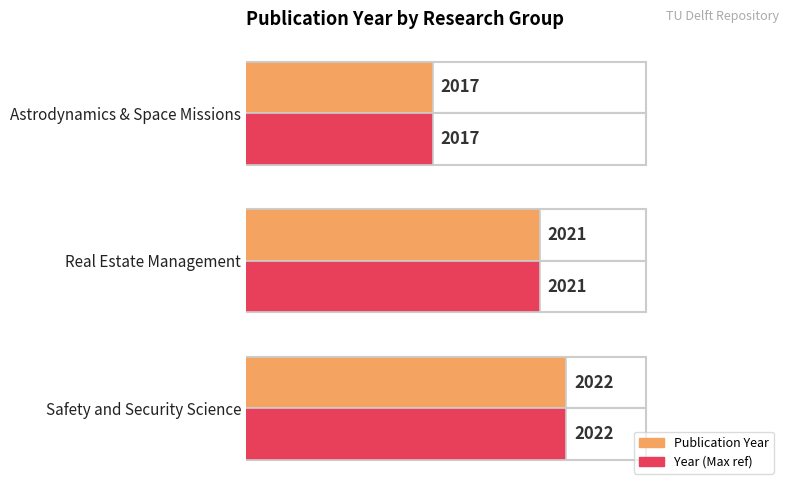

Rank the series by their maximum value, from lowest to highest.

Publication Year, Year (Max ref)